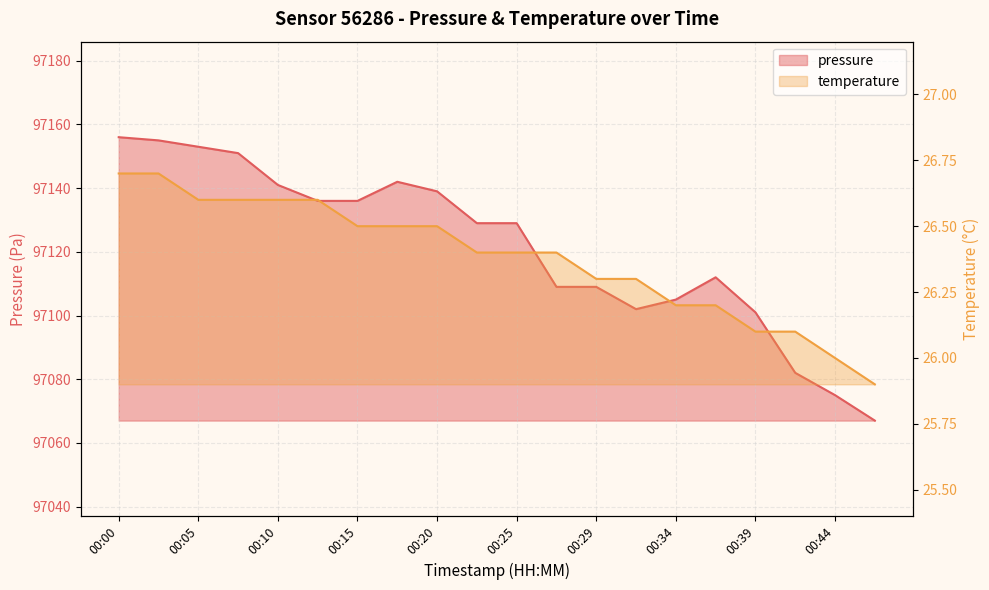

The pressure series shows 142346.0 at 00:29. True or false?

False